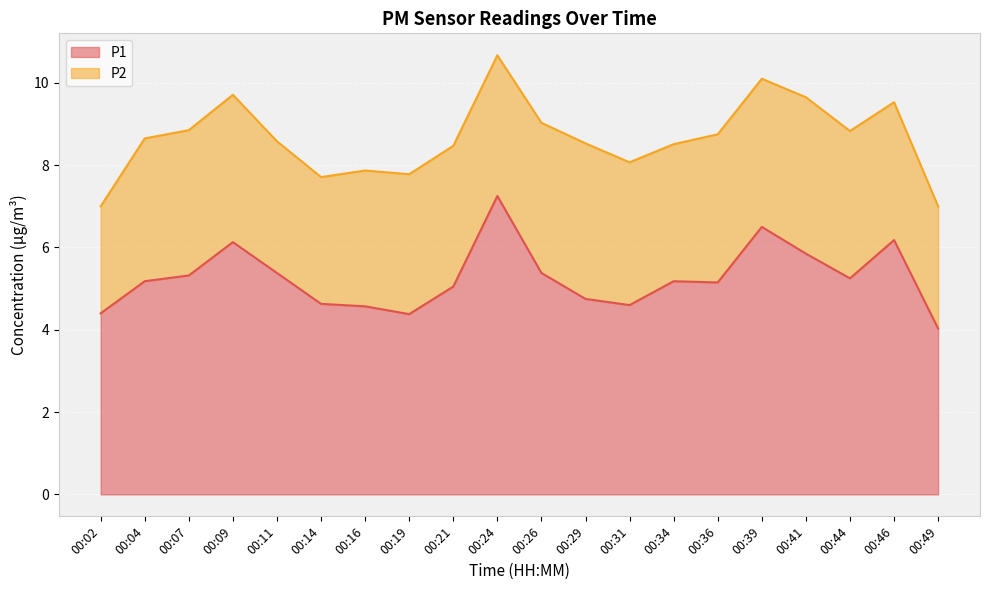

Is it true that the value at 00:46 is 6.2?

True